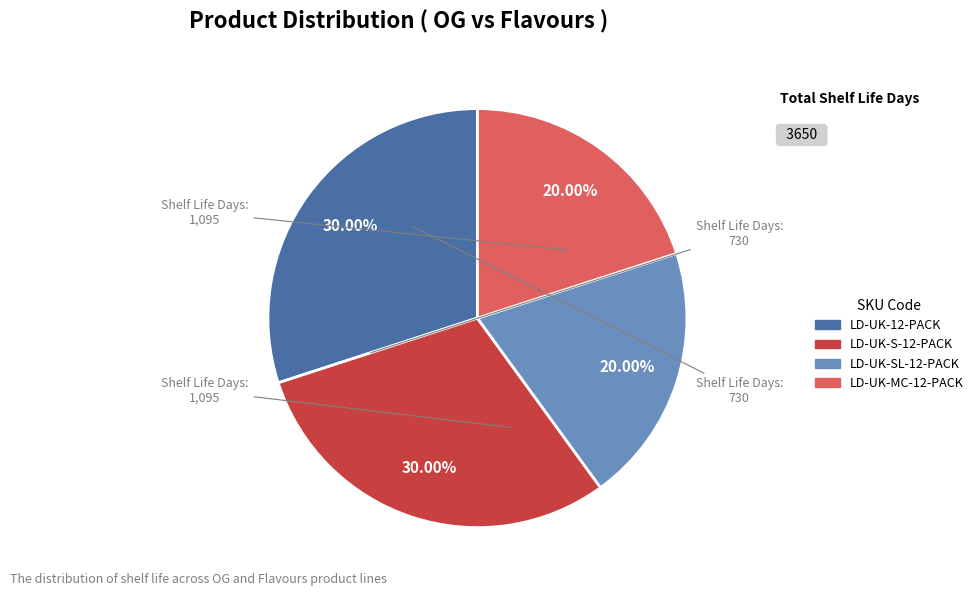

Is LD-UK-MC-12-PACK the majority of the pie?

No